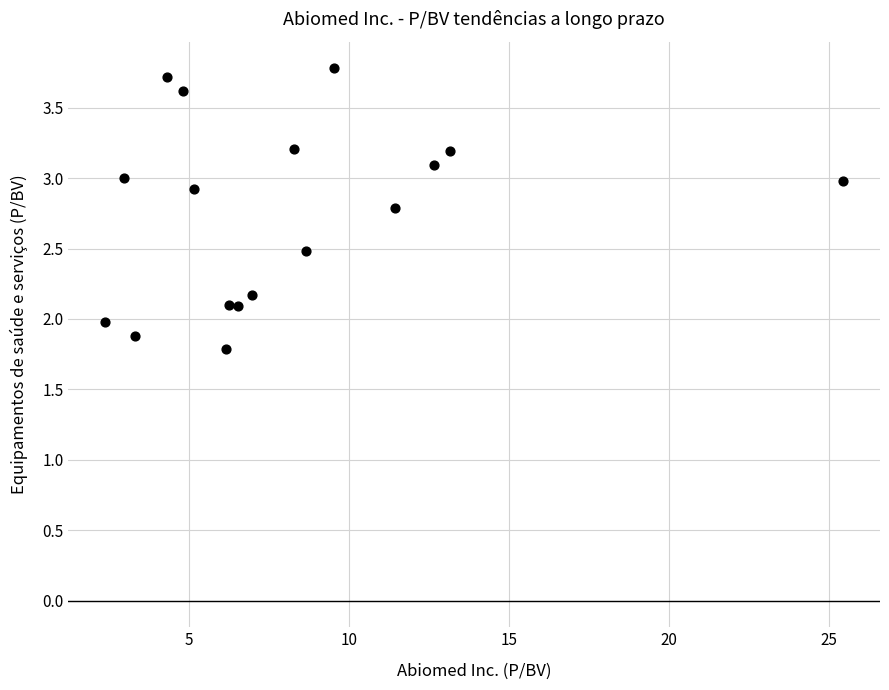

What is the range of Y values (max minus min)?

2.0